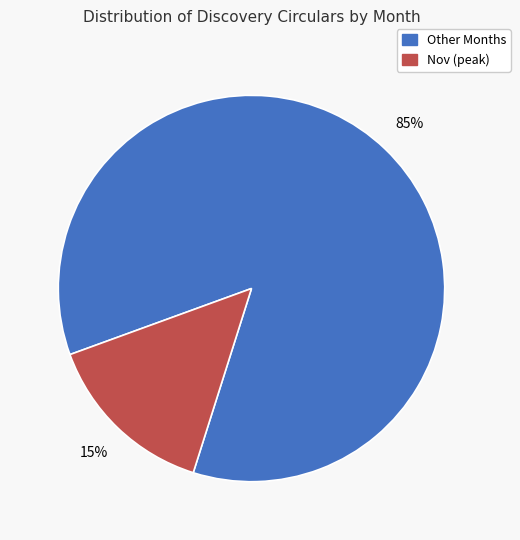

To the nearest percent, what is the average slice percentage?

50%